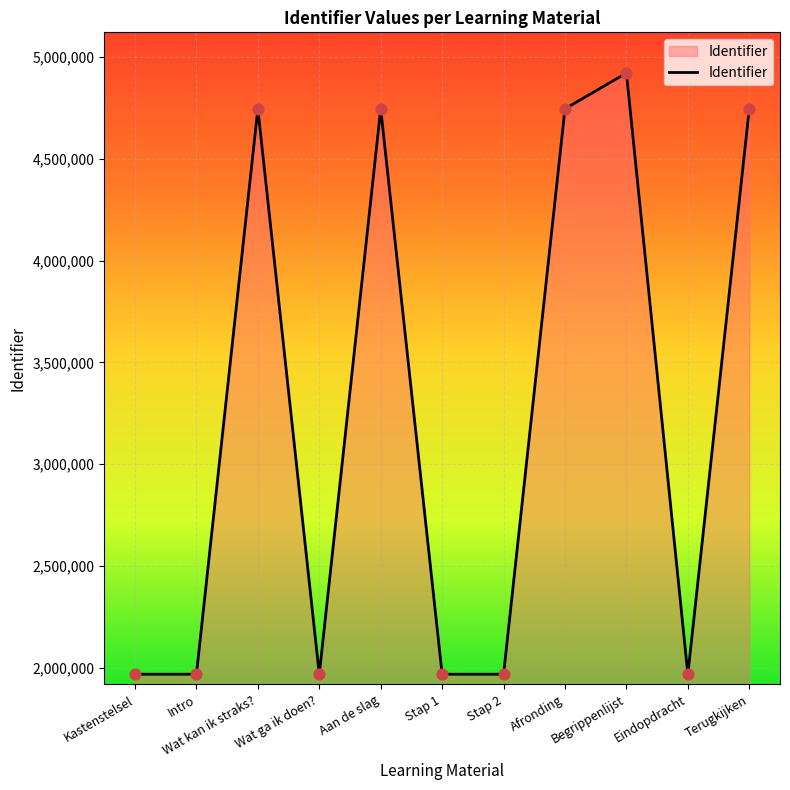

What is the ratio of the value at Intro to the value at Stap 2?

1.0